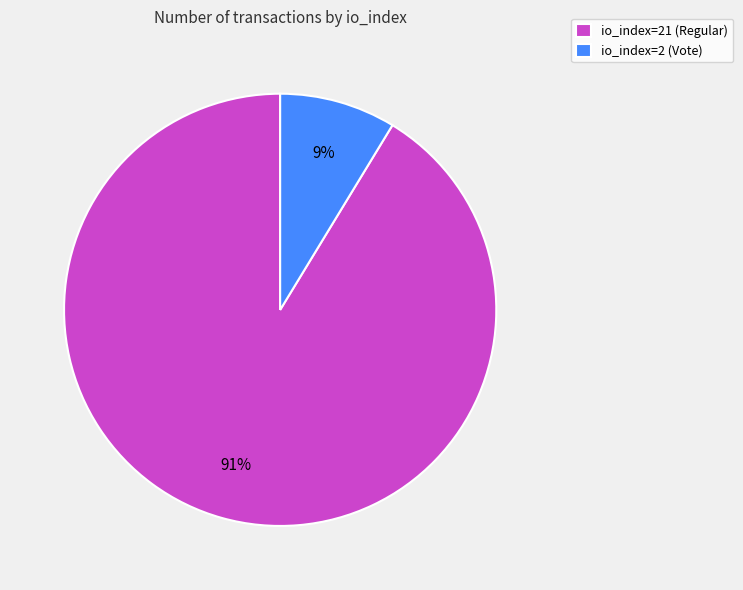

Count the number of slices in the pie.

2